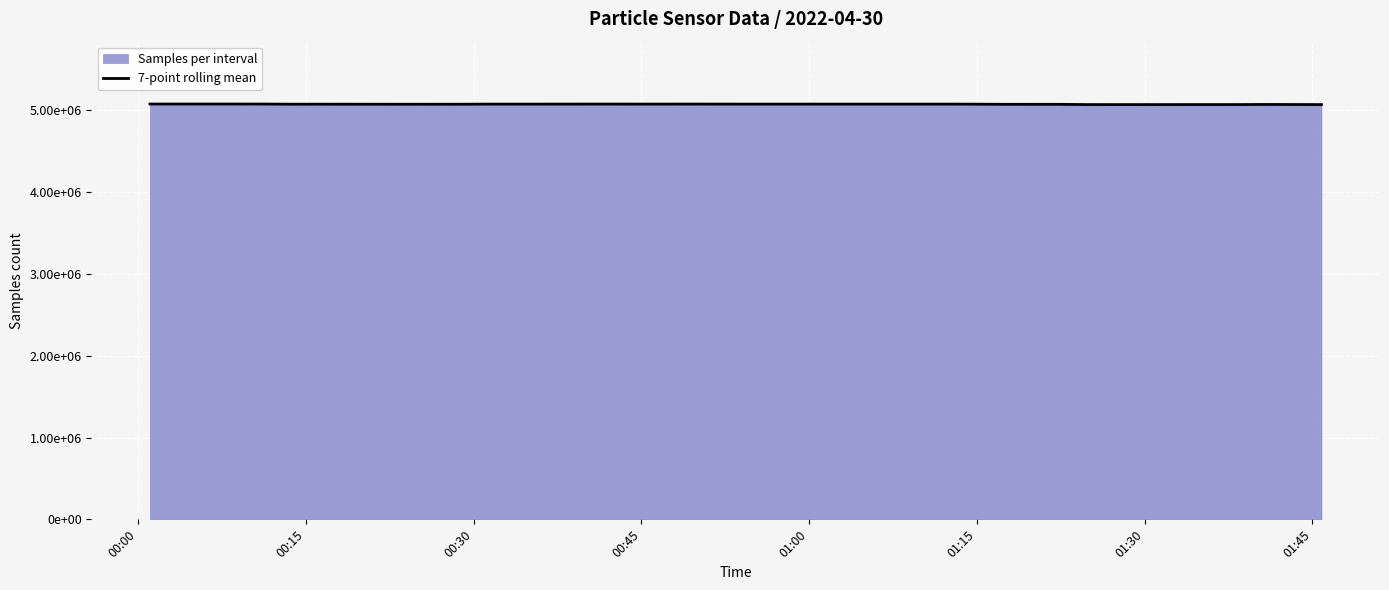

How many data points are less than 5077053?

20